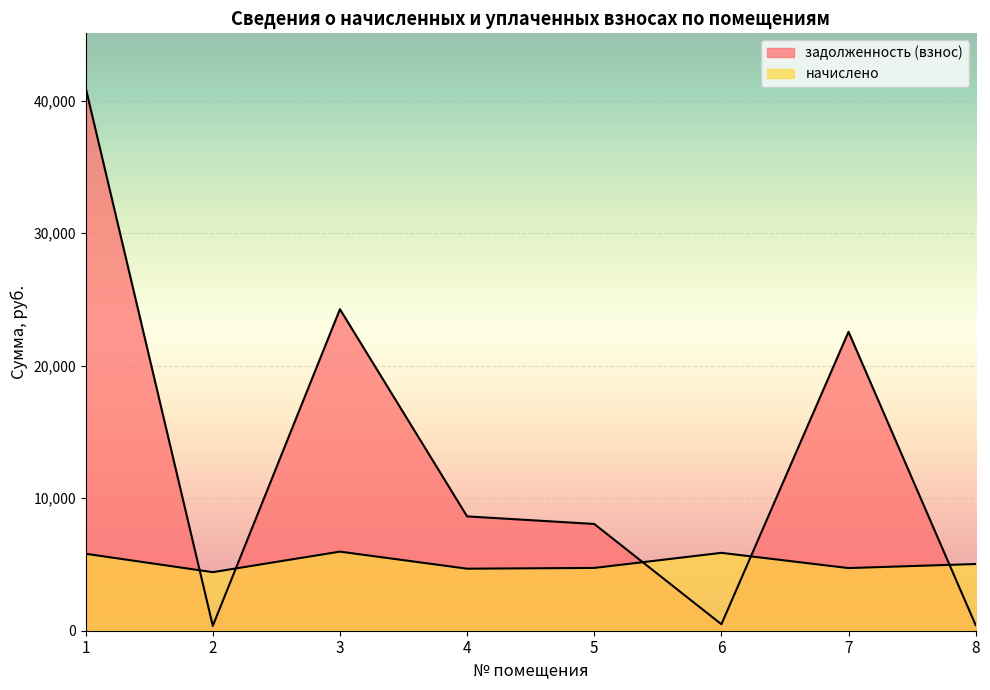

At which category is the sum across all series the highest?

1